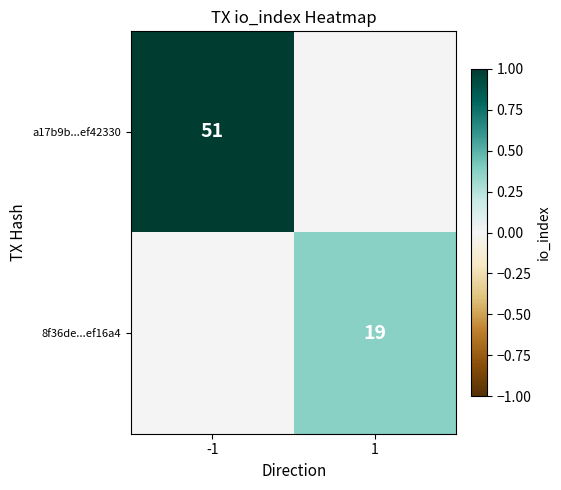

True or false: 8f36de...ef16a4 has a value of 0.2 at 1.

False